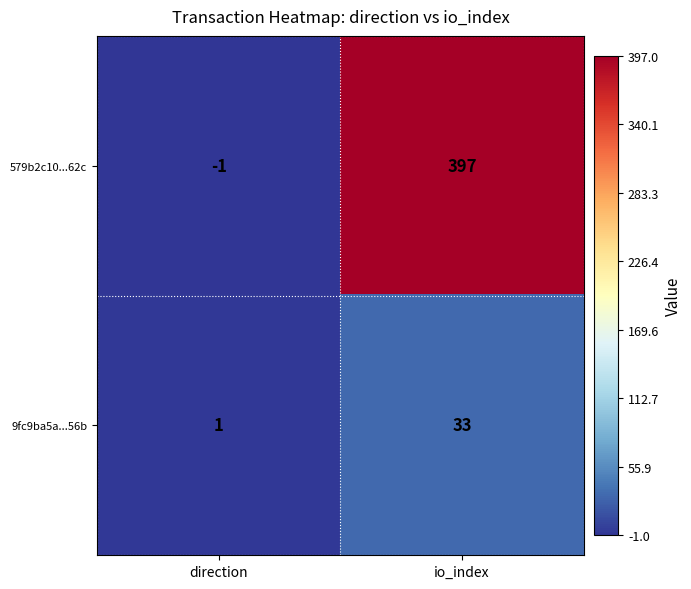

At how many categories does at least one series exceed 24?

1